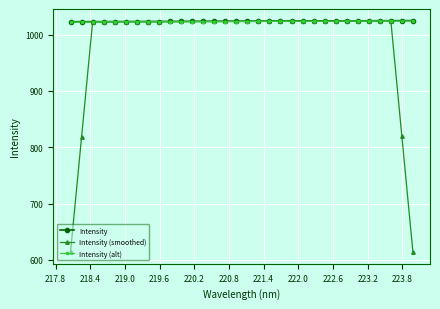

At how many categories does at least one series exceed 696?

32